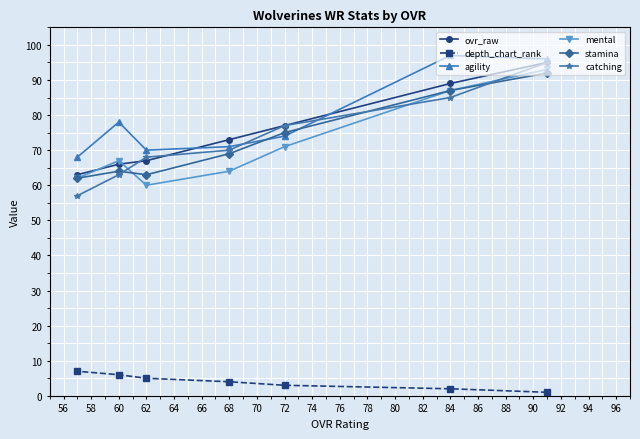

The depth_chart_rank series shows 4 at 68. True or false?

True